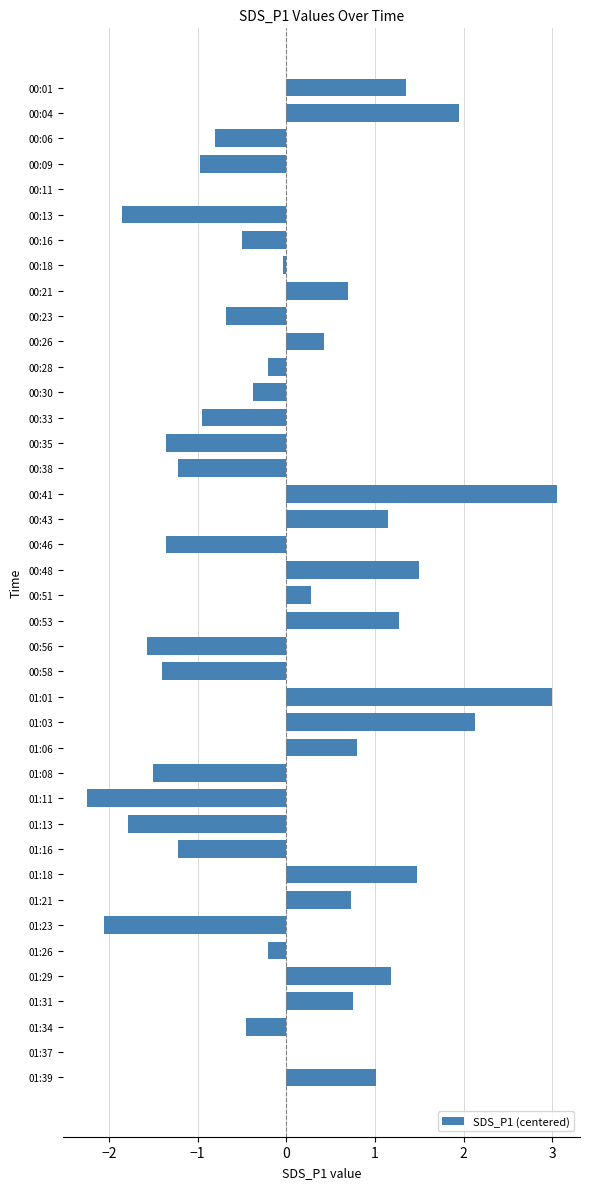

What is the greatest value displayed?

3.0